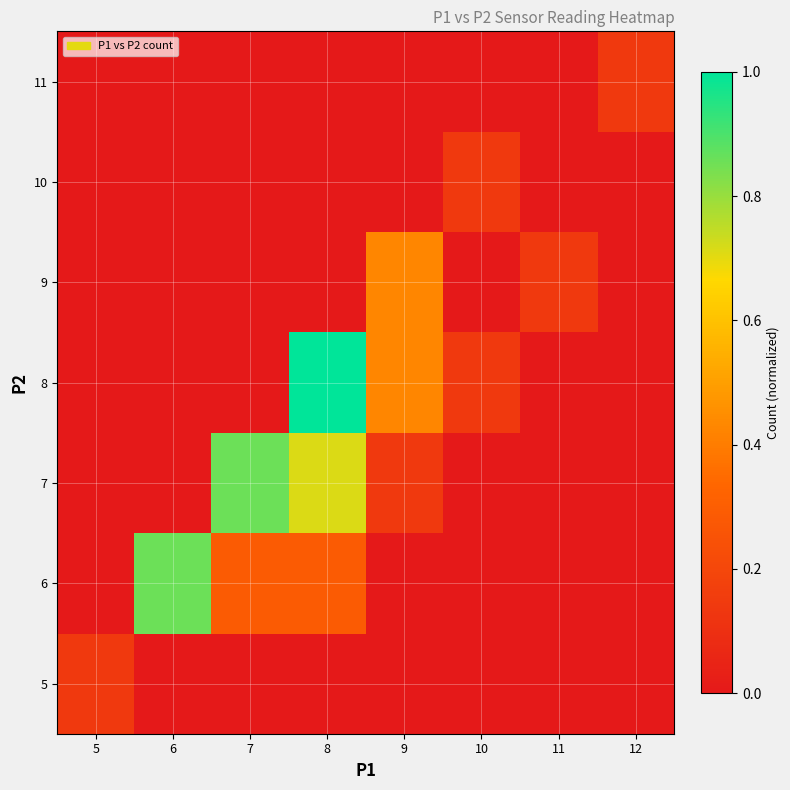

Which label corresponds to the smallest value in the chart?

6